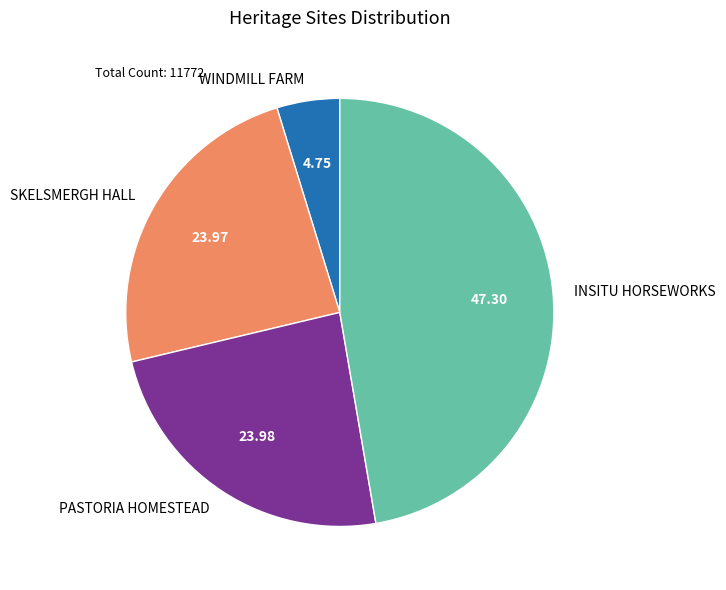

How many slices are in this pie chart?

4